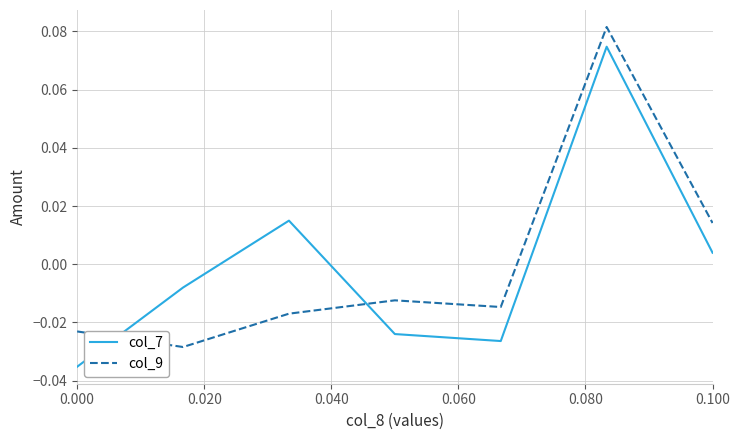

List the series in order of their peak value, lowest first.

col_7, col_9